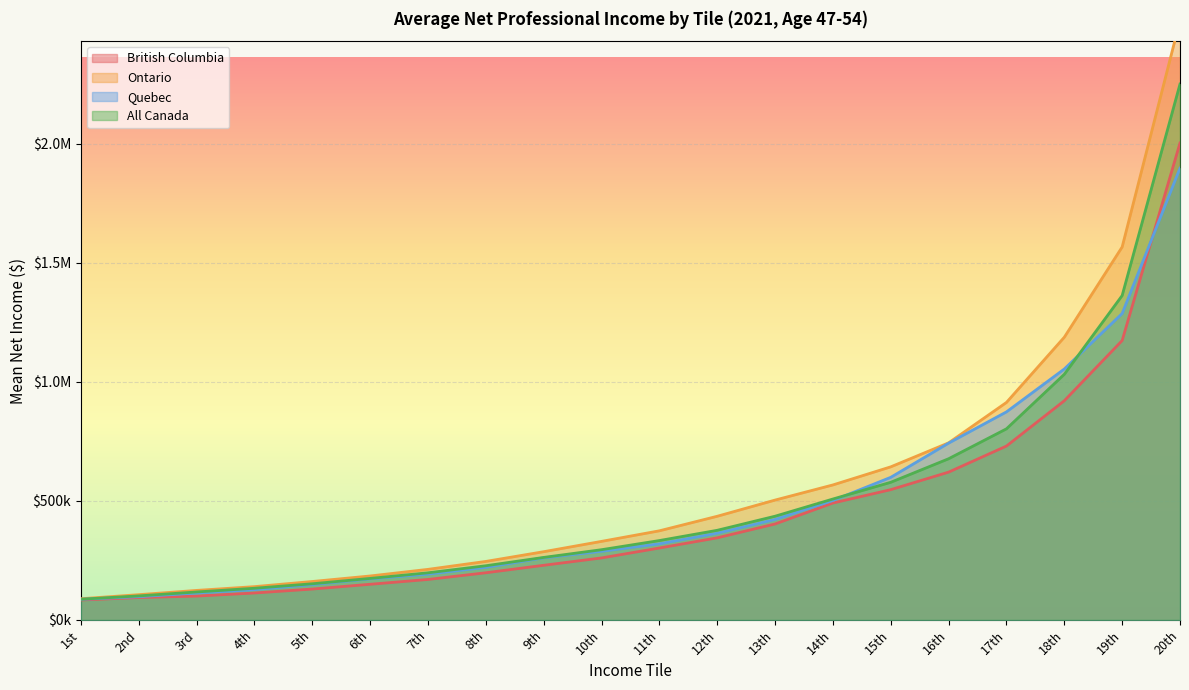

What is the difference between the All Canada values at 13th and 9th?

173150